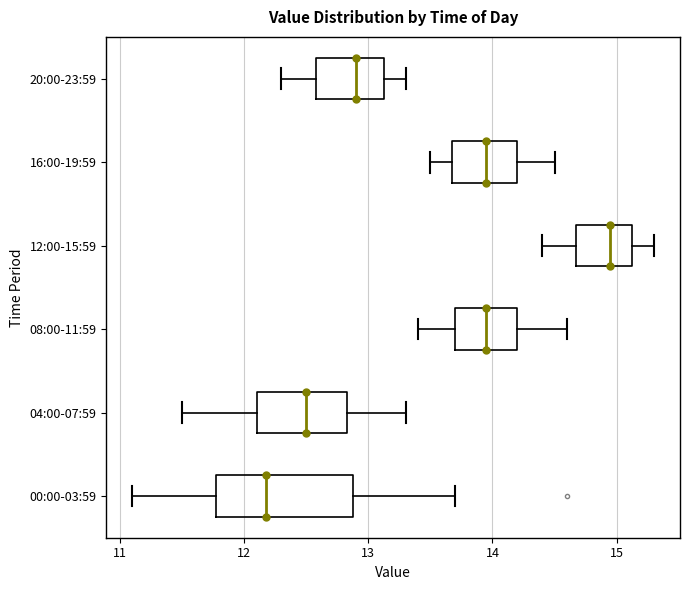

Reading bottom to top, read every box against the x-axis: the position of its median line, the range the box covers, and the ends of its whiskers. The values are not printed on the chart, so give them approximately, as read against the axis.

00:00-03:59: median 12.2, box 11.8 to 12.9, whiskers 11.1 to 13.7
04:00-07:59: median 12.5, box 12.1 to 12.8, whiskers 11.5 to 13.3
08:00-11:59: median 14.0, box 13.7 to 14.2, whiskers 13.4 to 14.6
12:00-15:59: median 15.0, box 14.7 to 15.1, whiskers 14.4 to 15.3
16:00-19:59: median 14.0, box 13.7 to 14.2, whiskers 13.5 to 14.5
20:00-23:59: median 12.9, box 12.6 to 13.1, whiskers 12.3 to 13.3